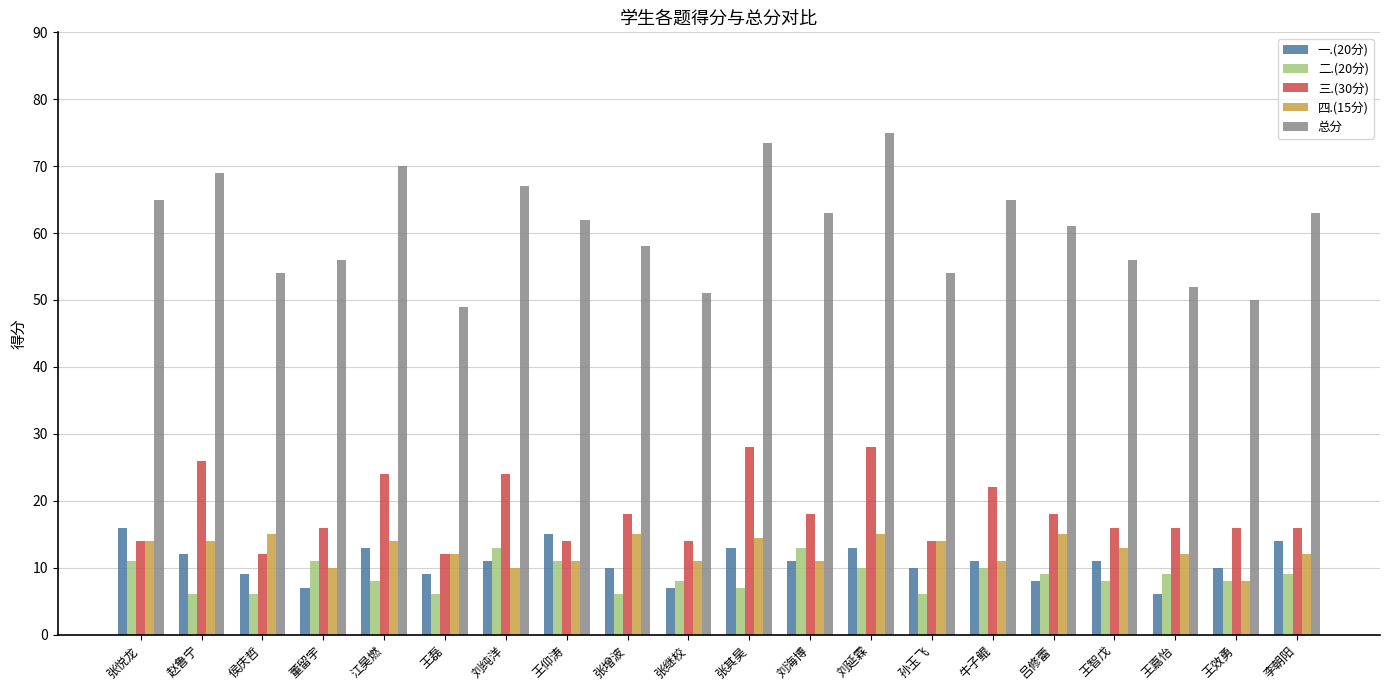

Which series has the largest total across all categories?

总分